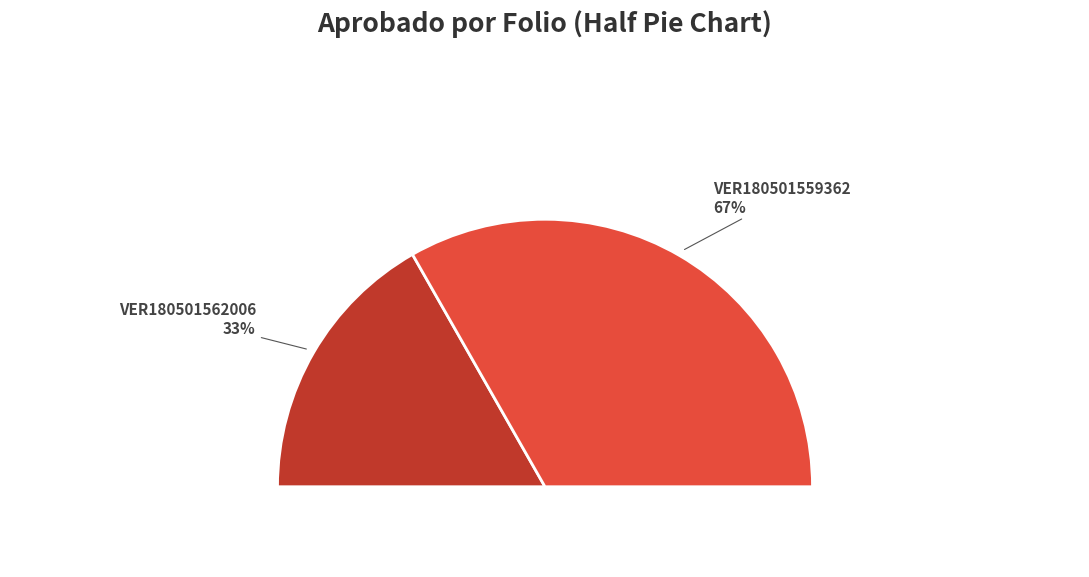

How many segments does this pie chart have?

2